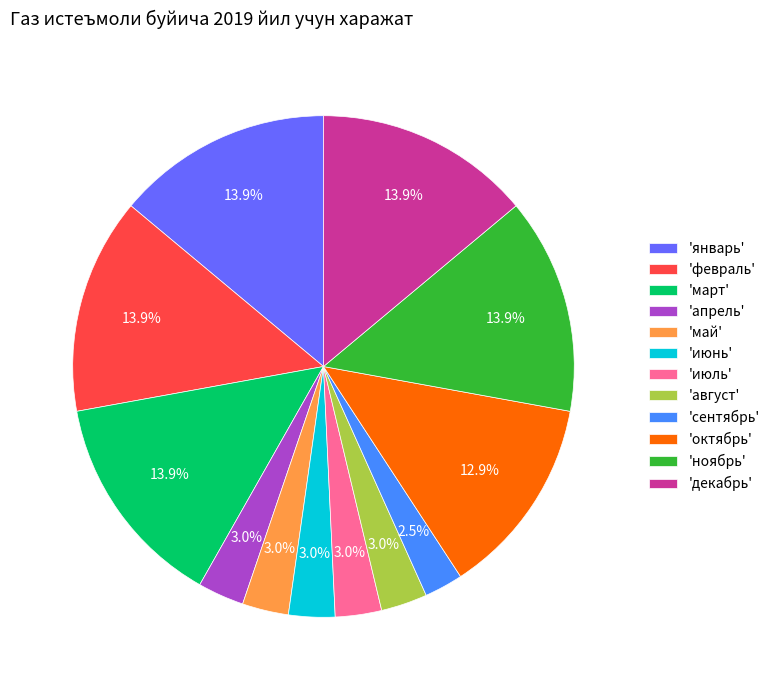

What is the ratio of the value at 'январь' to the value at 'октябрь'?

1.1